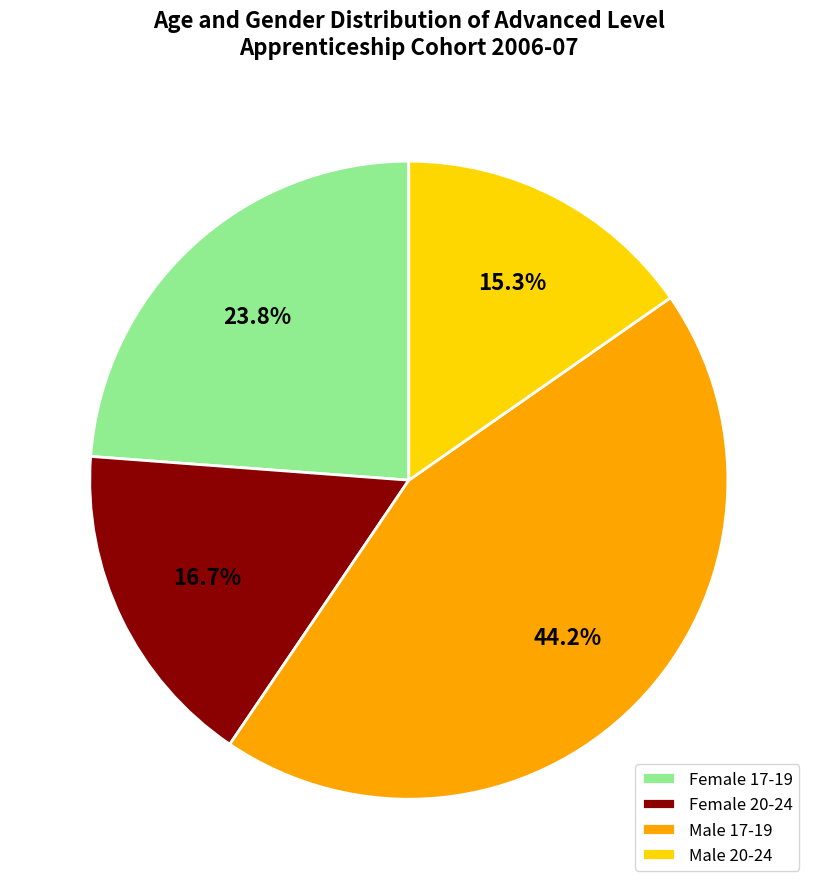

Which category has the biggest portion of the pie?

Male 17-19